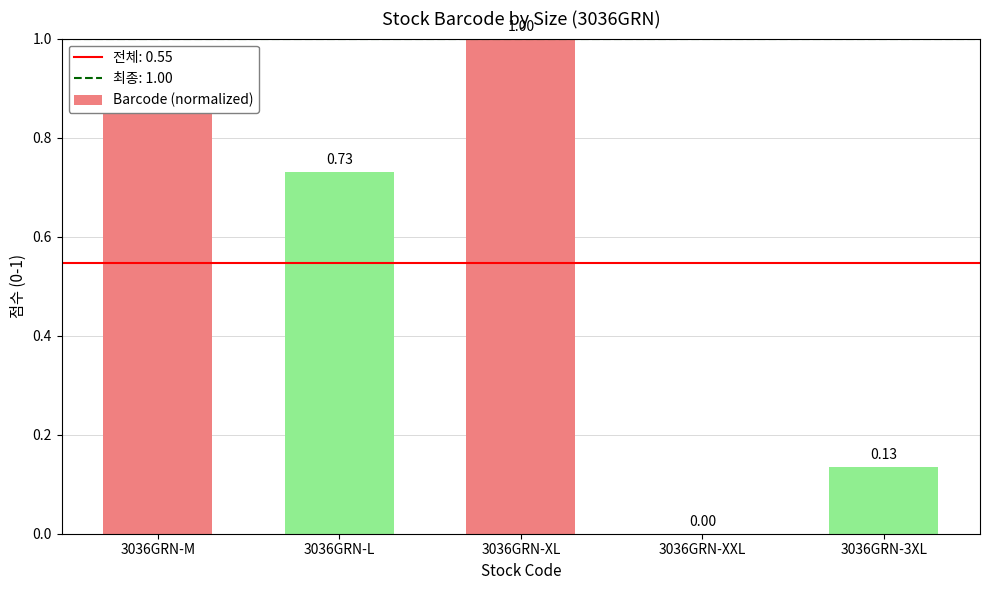

What is the sum of the values at 3036GRN-M and 3036GRN-3XL?

1.0